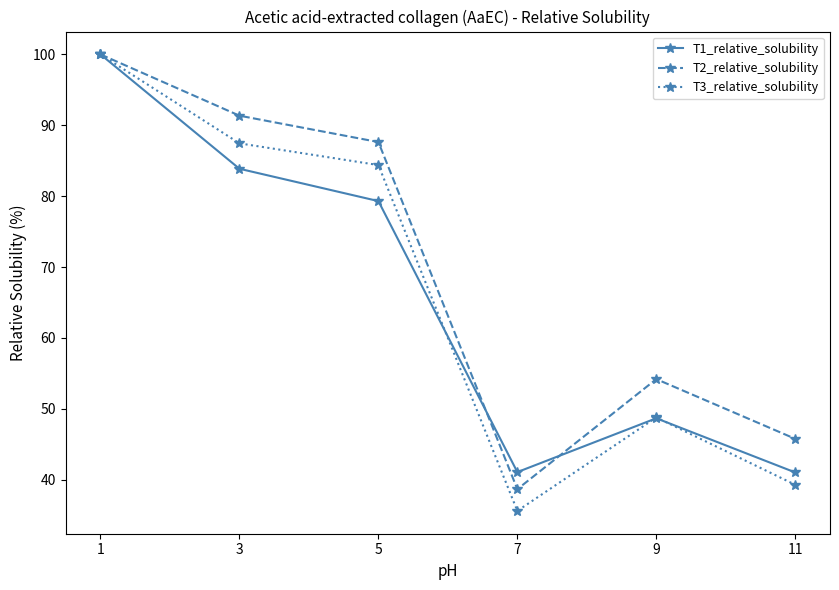

What are all the series names shown in the legend?

T1_relative_solubility, T2_relative_solubility, T3_relative_solubility